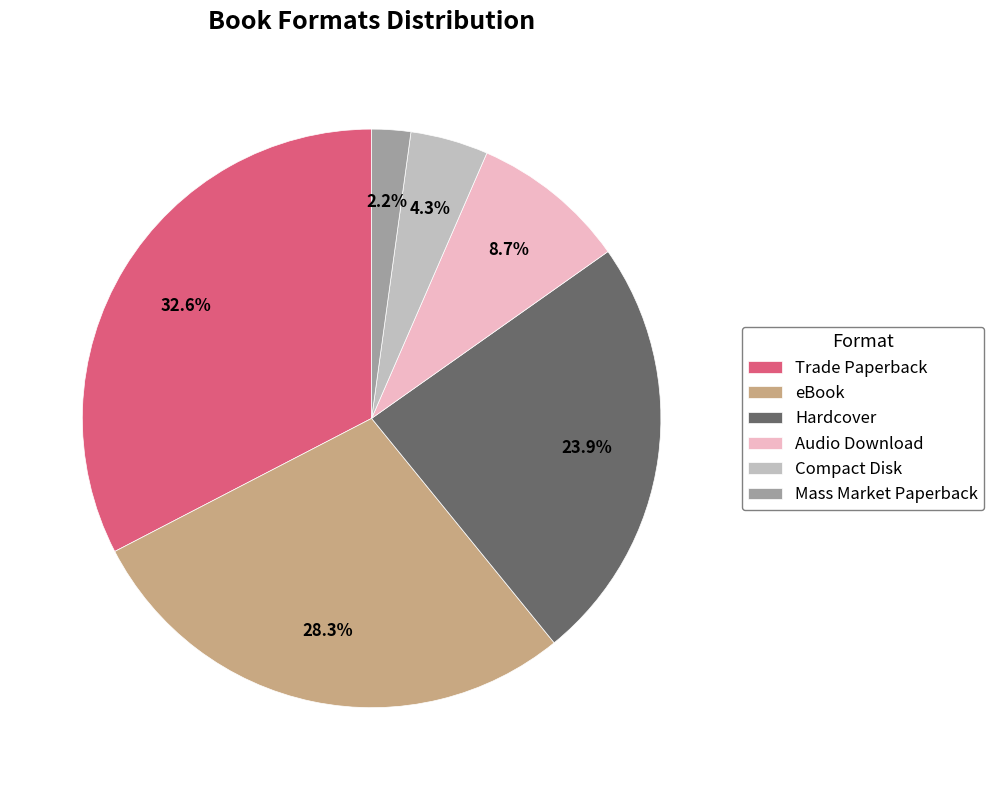

Which category has the biggest portion of the pie?

Trade Paperback